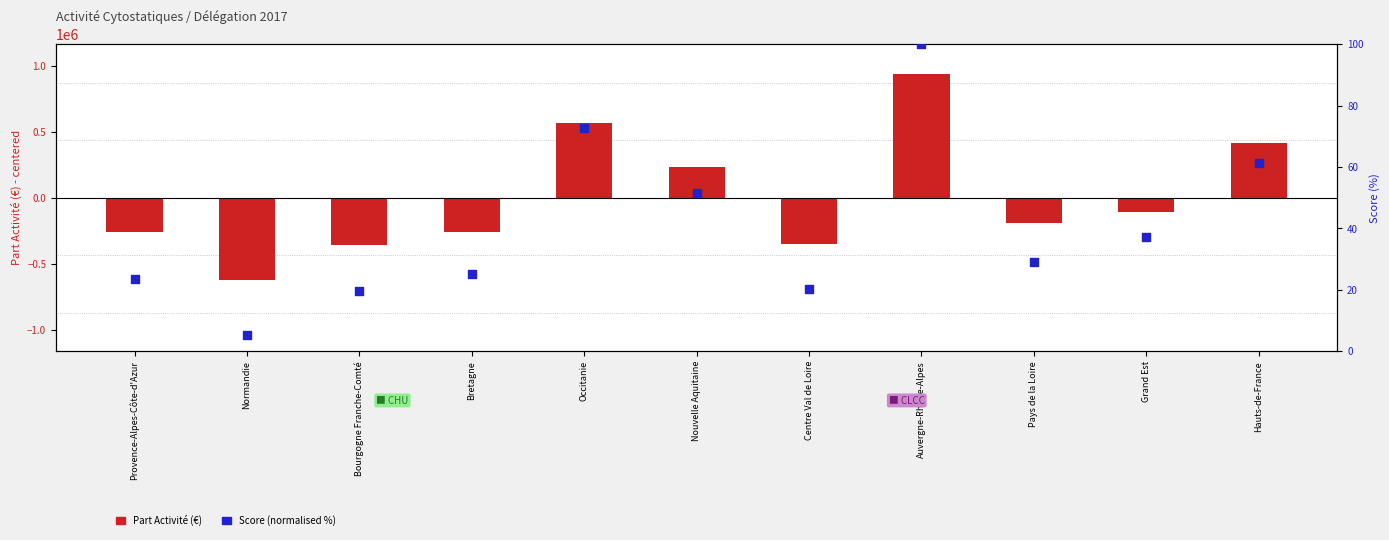

What is the total value across all series at Normandie?

-623940.1